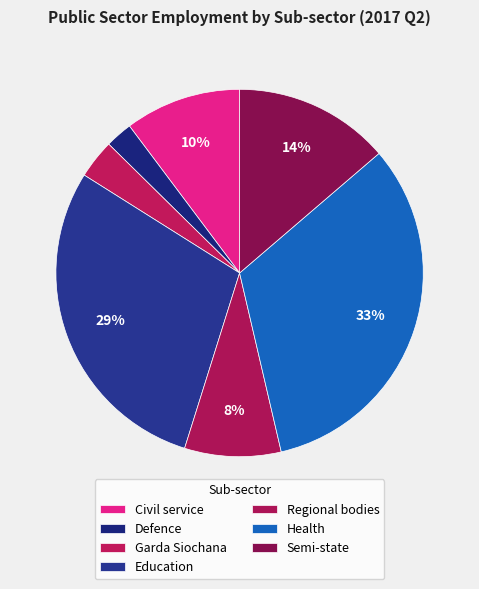

How many segments does this pie chart have?

7